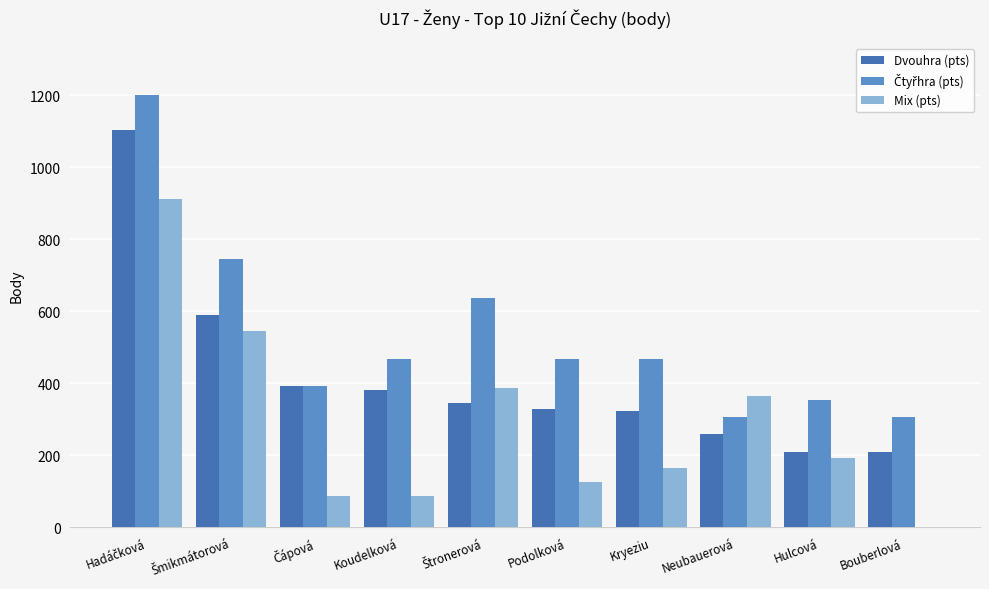

What is the maximum value shown in the chart?

1200